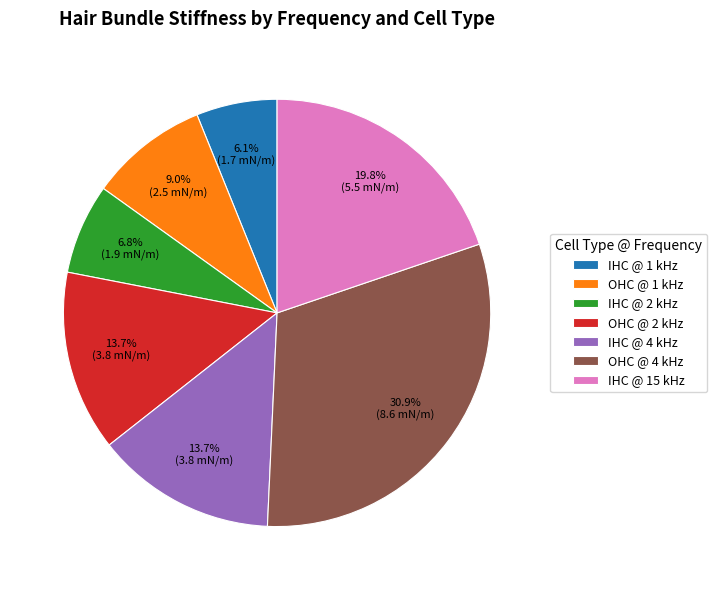

To the nearest percent, what portion does IHC @ 1 kHz represent?

6%